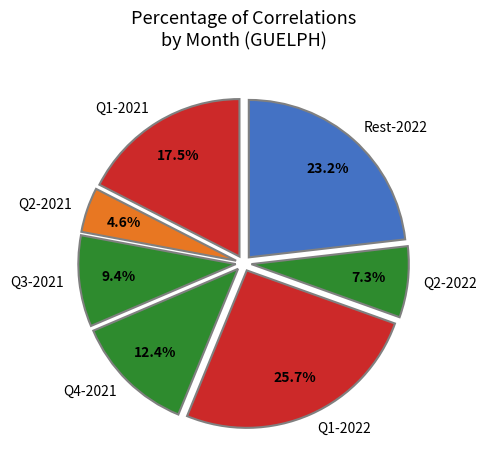

Rank the categories by value from lowest to highest.

Q2-2021, Q2-2022, Q3-2021, Q4-2021, Q1-2021, Rest-2022, Q1-2022